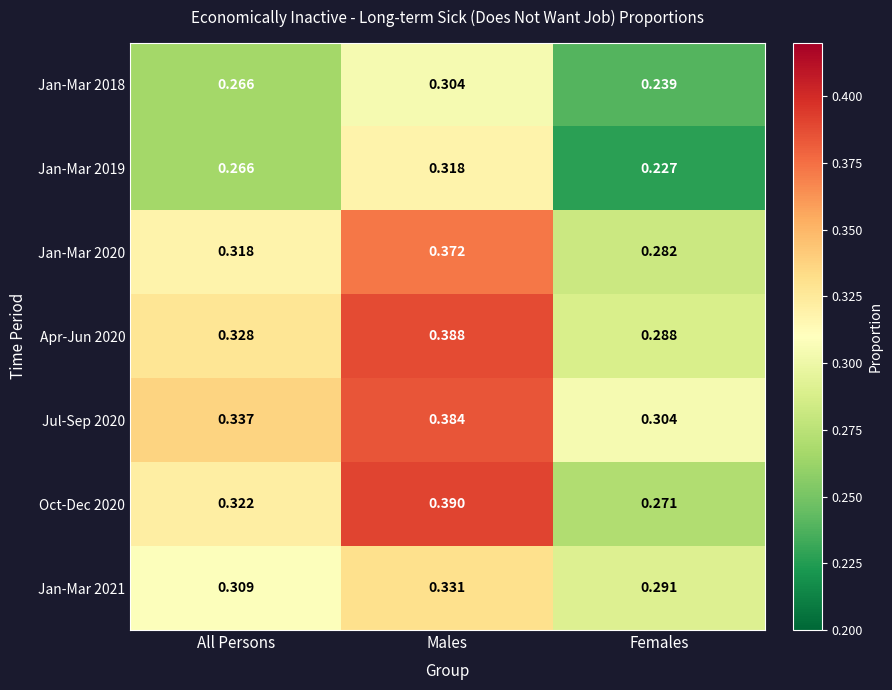

List the labels in order of Jan-Mar 2019 value, largest first.

Males, All Persons, Females